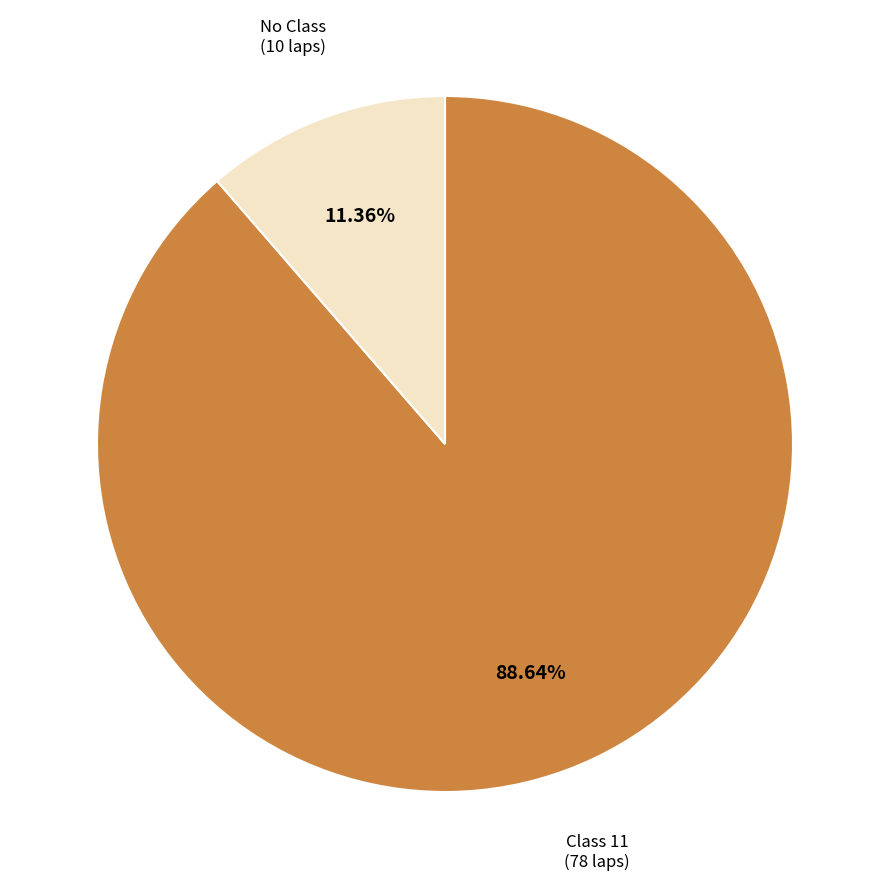

How many slices are in this pie chart?

2